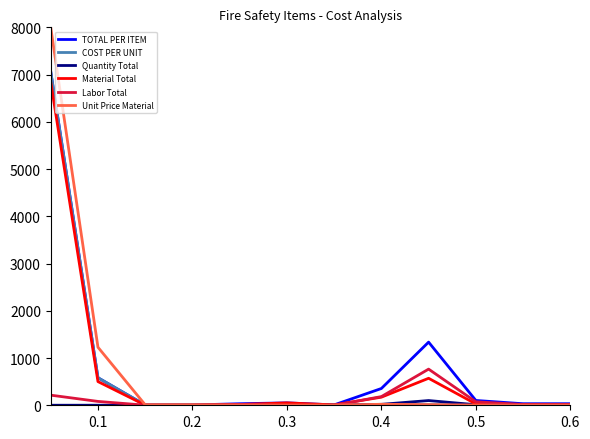

What is the maximum value shown in the chart?

8000.0